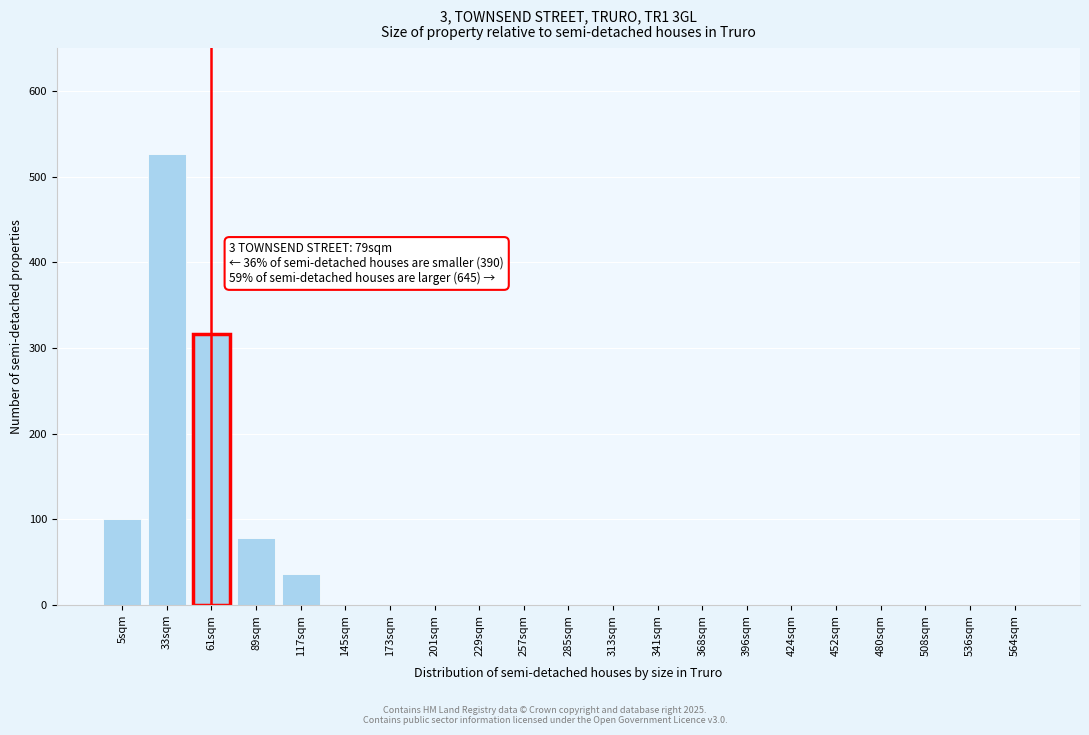

Reading left to right, list all the values displayed in this chart.

5sqm=100	33sqm=527	61sqm=317	89sqm=78	117sqm=36	145sqm=0	173sqm=0	201sqm=0	229sqm=0	257sqm=0	285sqm=0	313sqm=0	341sqm=0	368sqm=0	396sqm=0	424sqm=0	452sqm=0	480sqm=0	508sqm=0	536sqm=0	564sqm=0